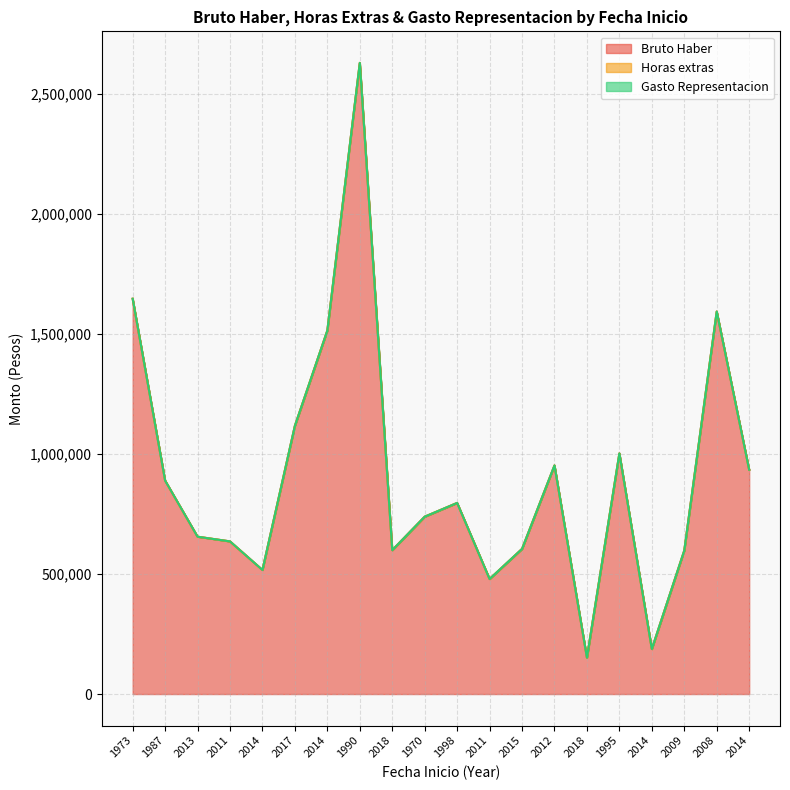

Which series has the largest total across all categories?

Bruto Haber